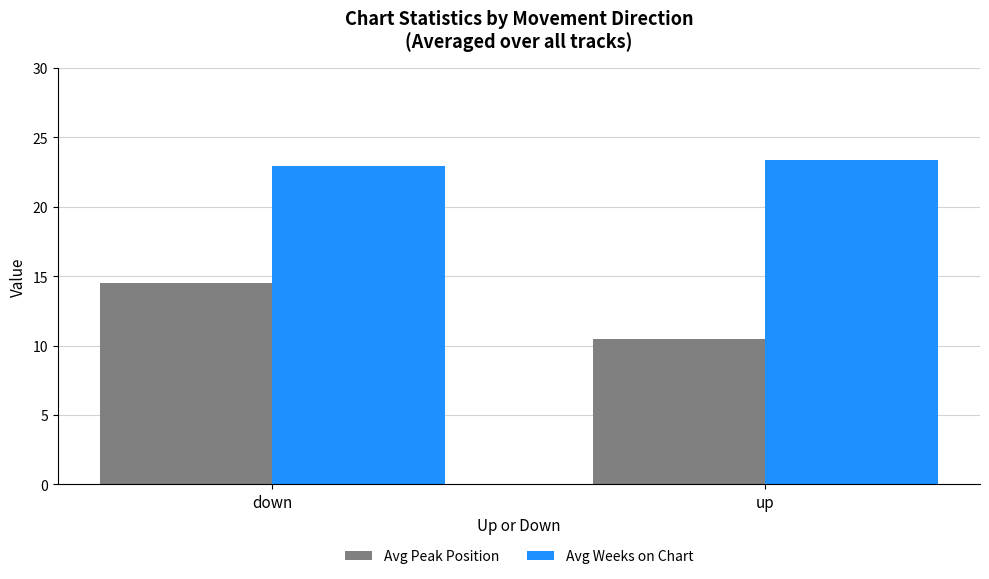

At which category is the sum across all series the highest?

down